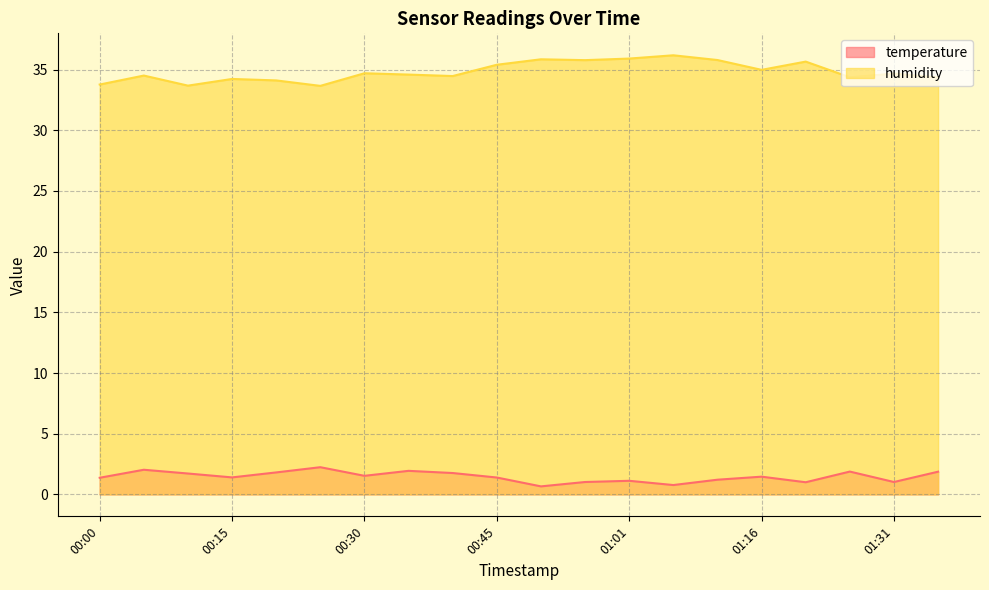

True or false: temperature and humidity cross at least once.

False